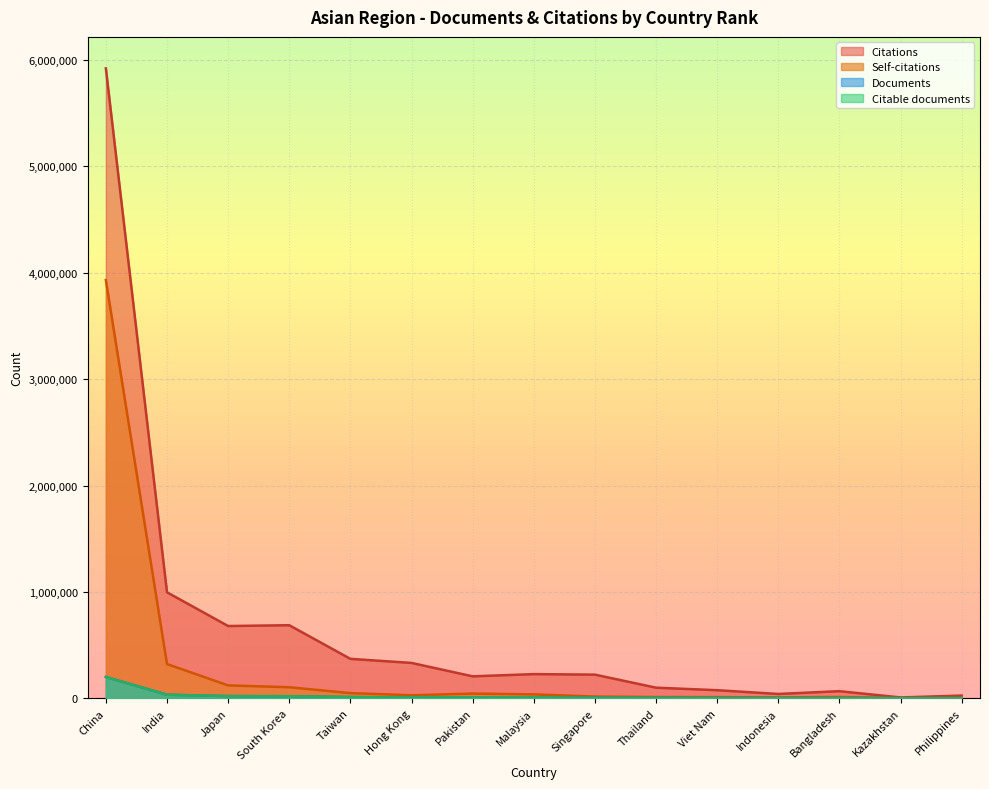

What is the spread (max minus min) of values at Singapore?

217678